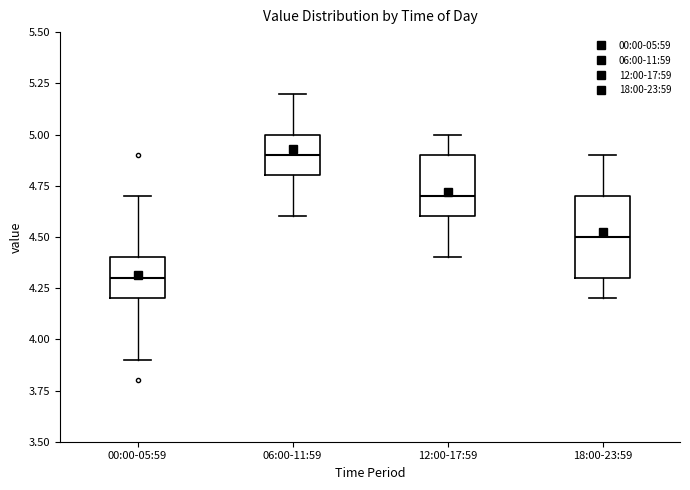

Where does the upper whisker of the box for 06:00-11:59 end on the y-axis? The values are not printed on the chart, so give them approximately, as read against the axis.

5.2